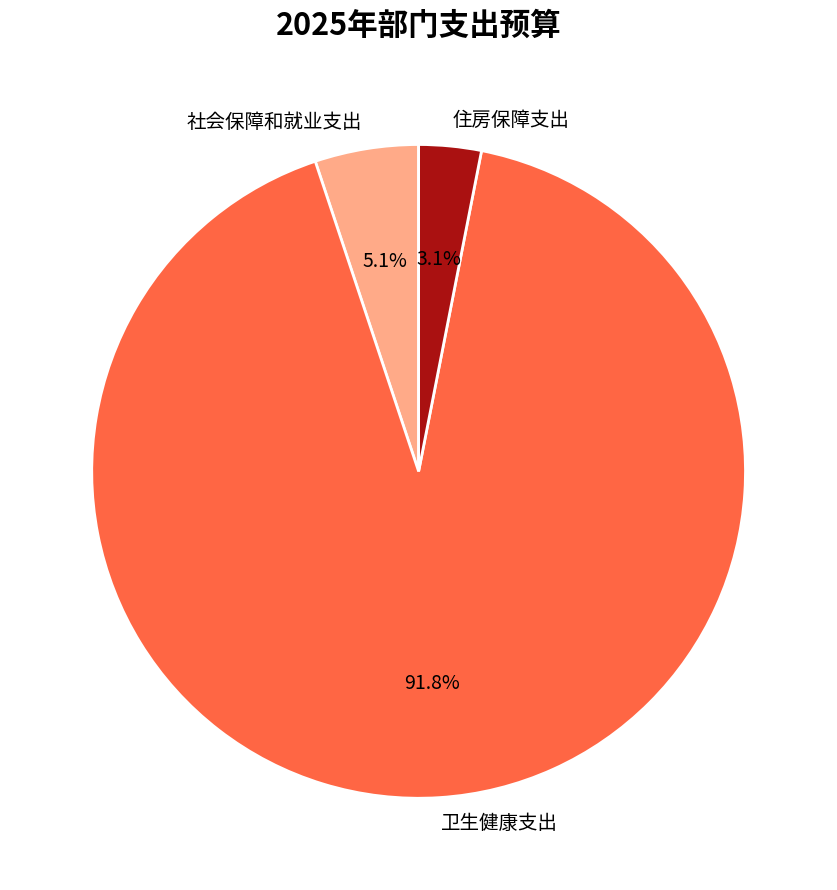

To the nearest percent, what portion does 社会保障和就业支出 represent?

5%